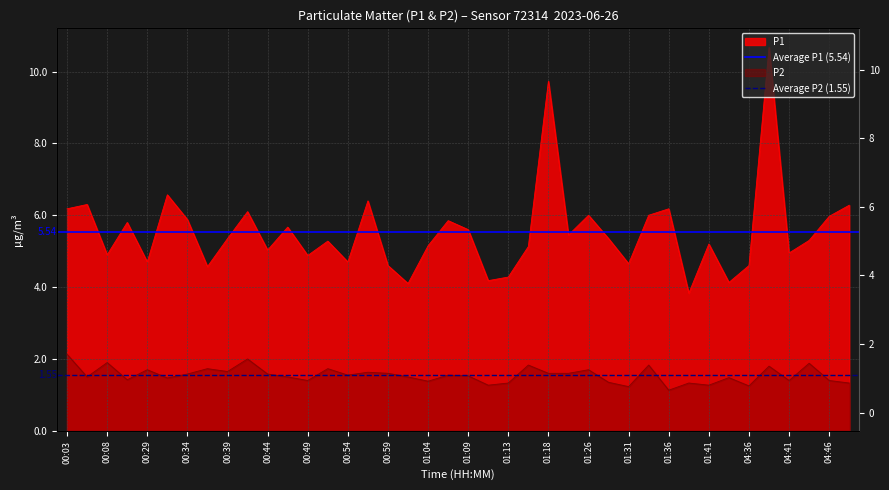

Is it true that Average P2 (1.55) equals 0.5 at 00:03?

False